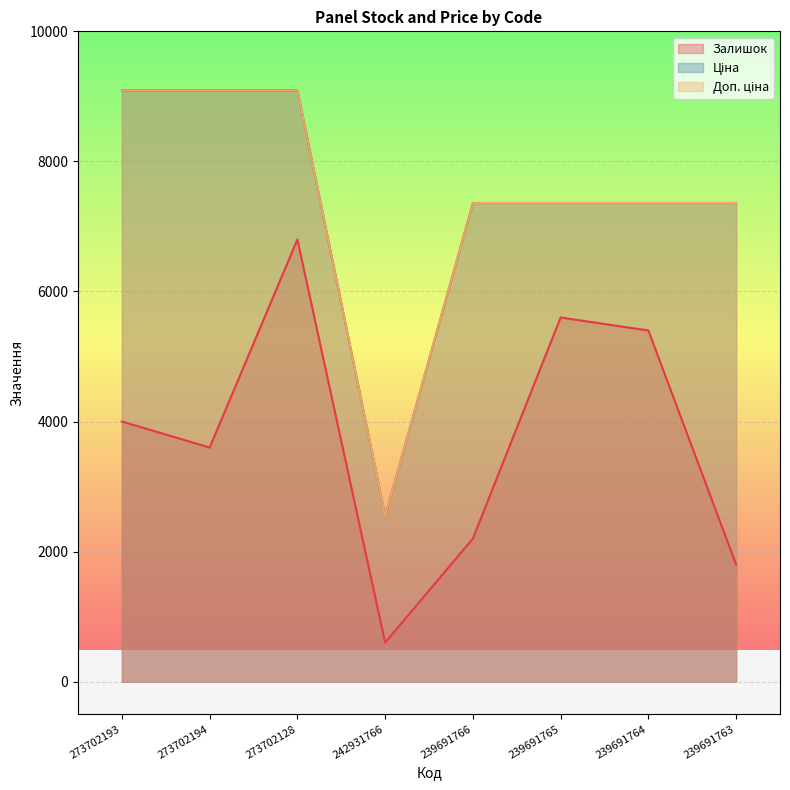

Where is the first local minimum for Ціна?

242931766